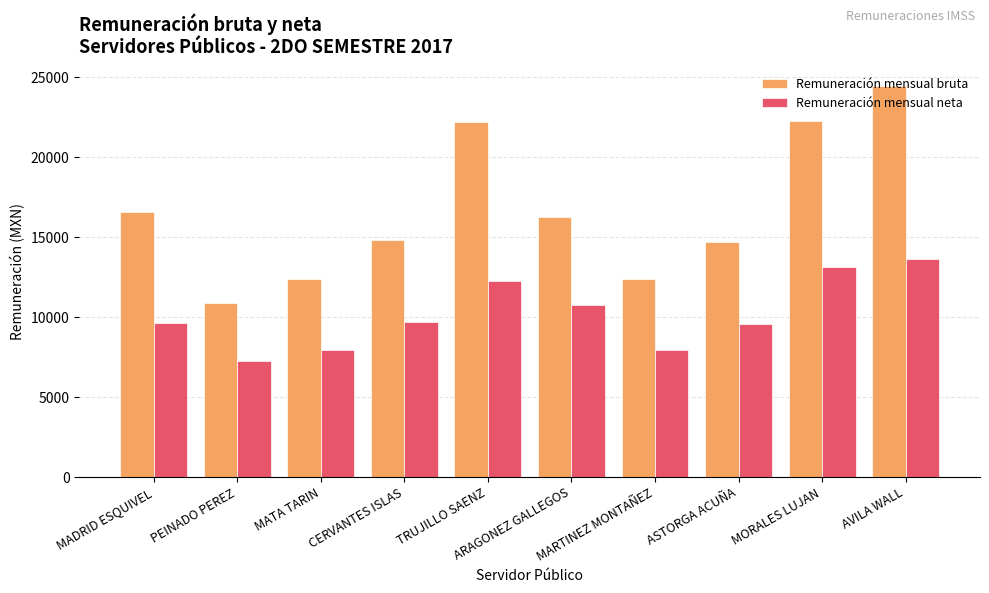

At which label is Remuneración mensual bruta closest to 17656?

MADRID ESQUIVEL